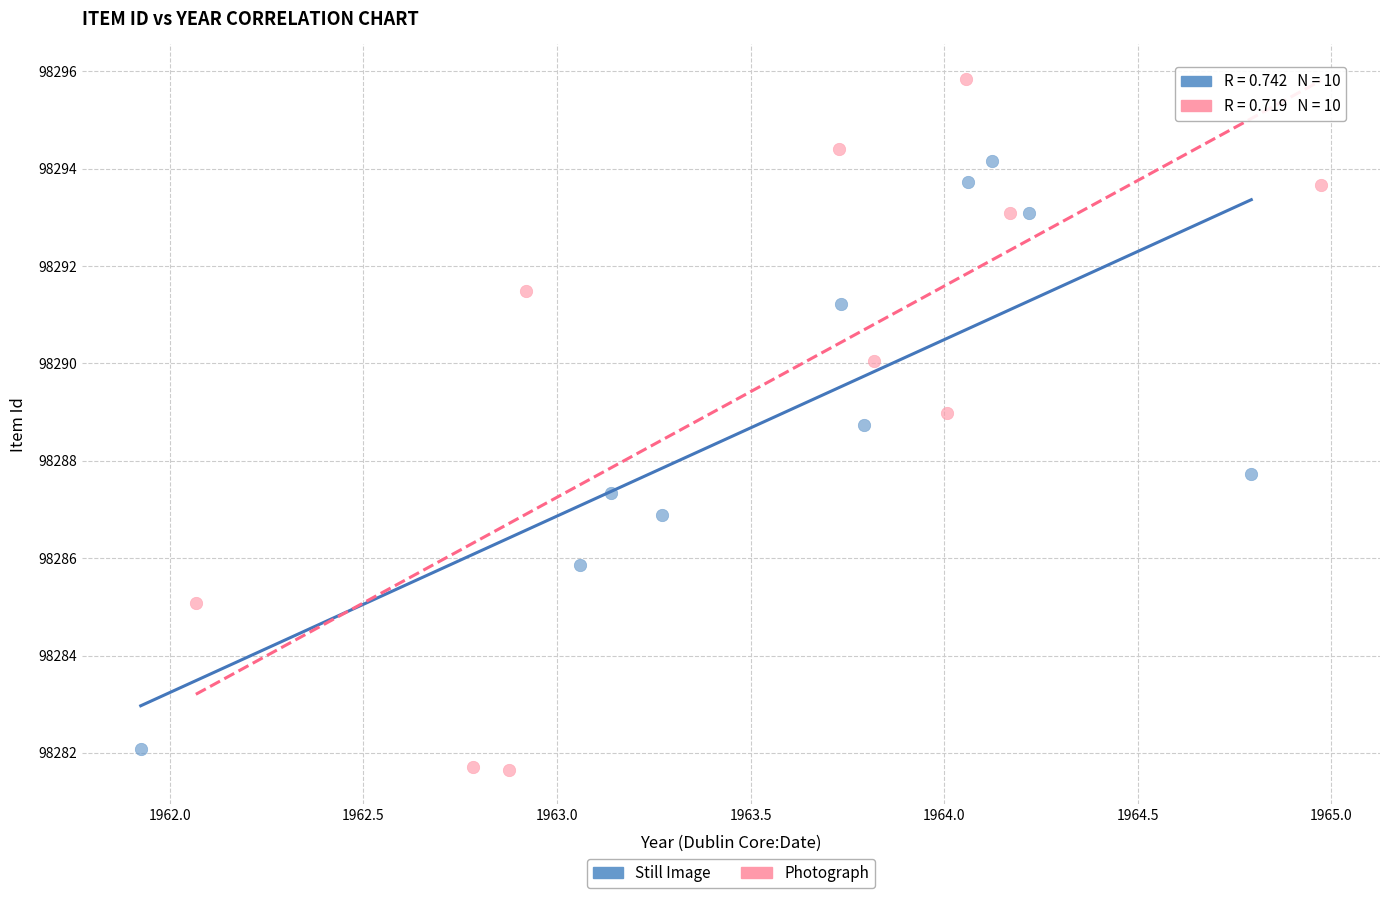

Which series has the largest Y range (max minus min)?

Photograph